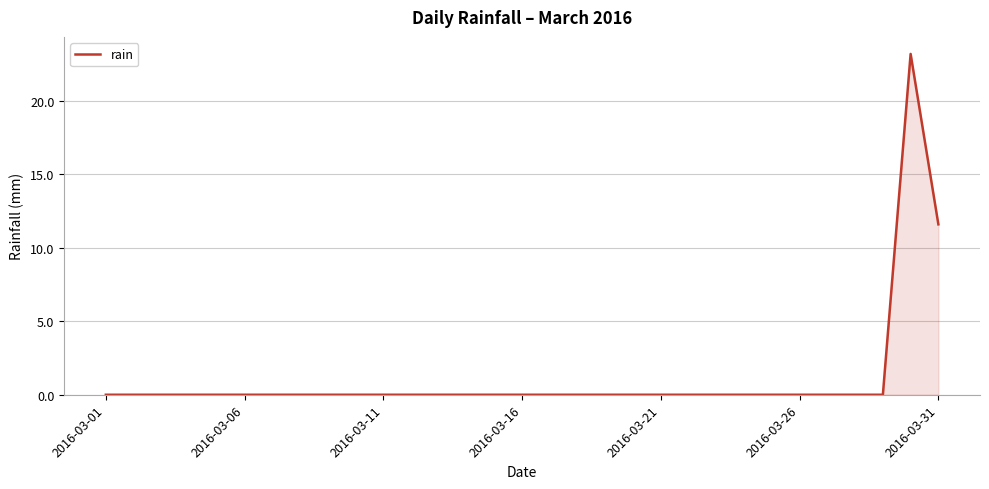

What is the difference between the maximum and second lowest values?

23.2